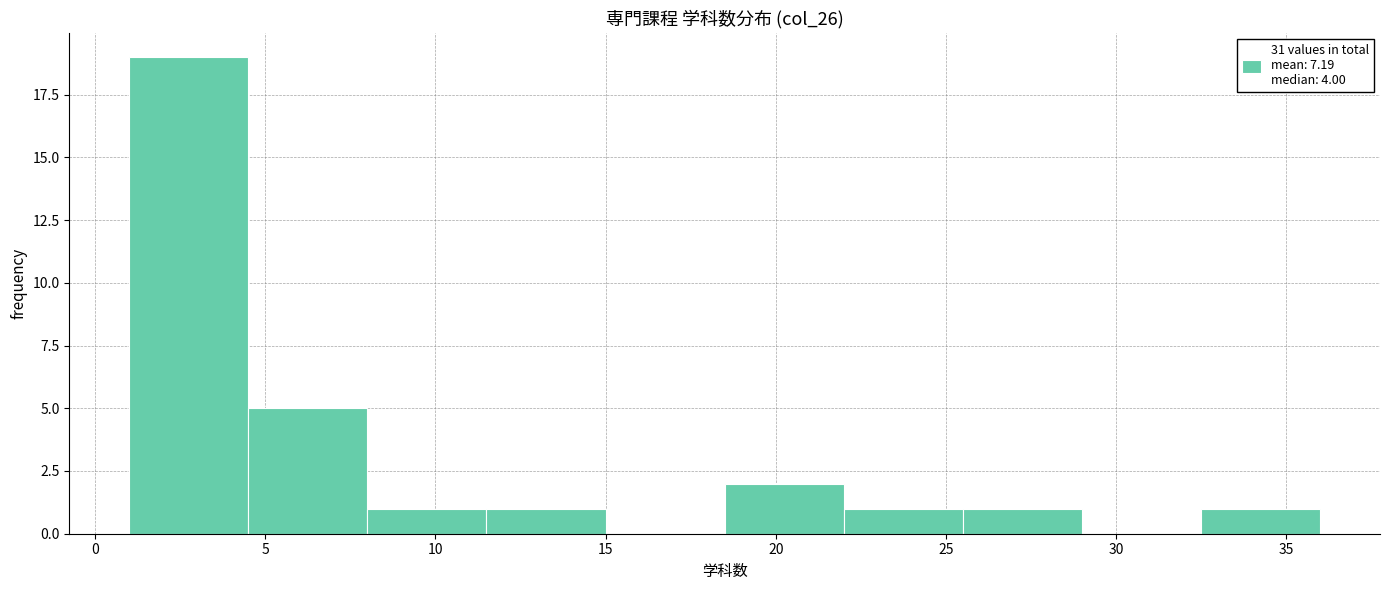

Which range on the x-axis has the tallest bar?

1.0 to 4.5